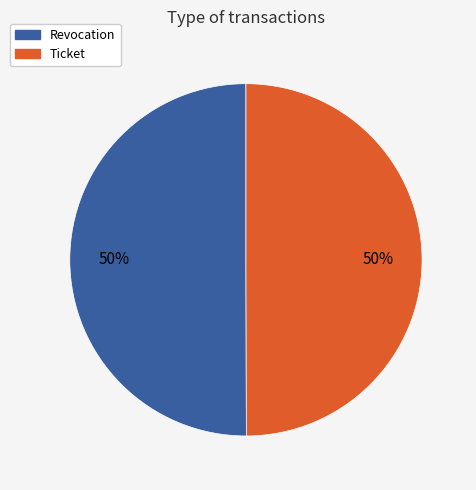

Approximately how many times larger is the value at Ticket compared to Revocation?

1.0